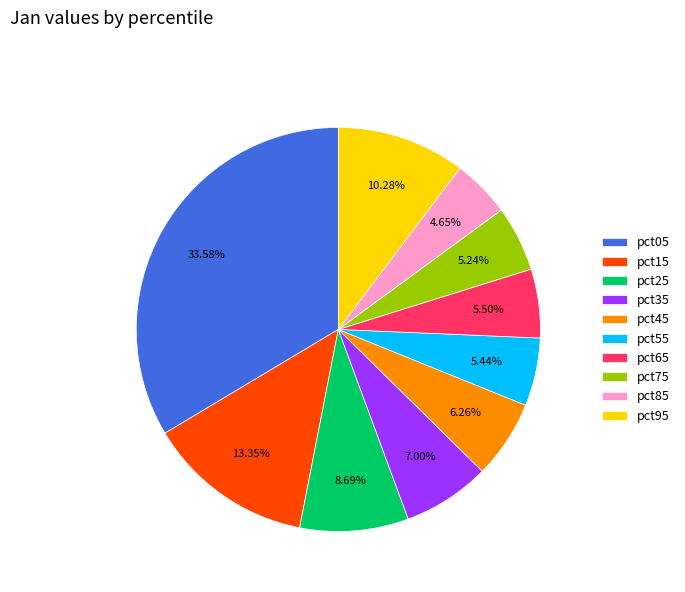

Which has a higher value, pct05 or pct75?

pct05